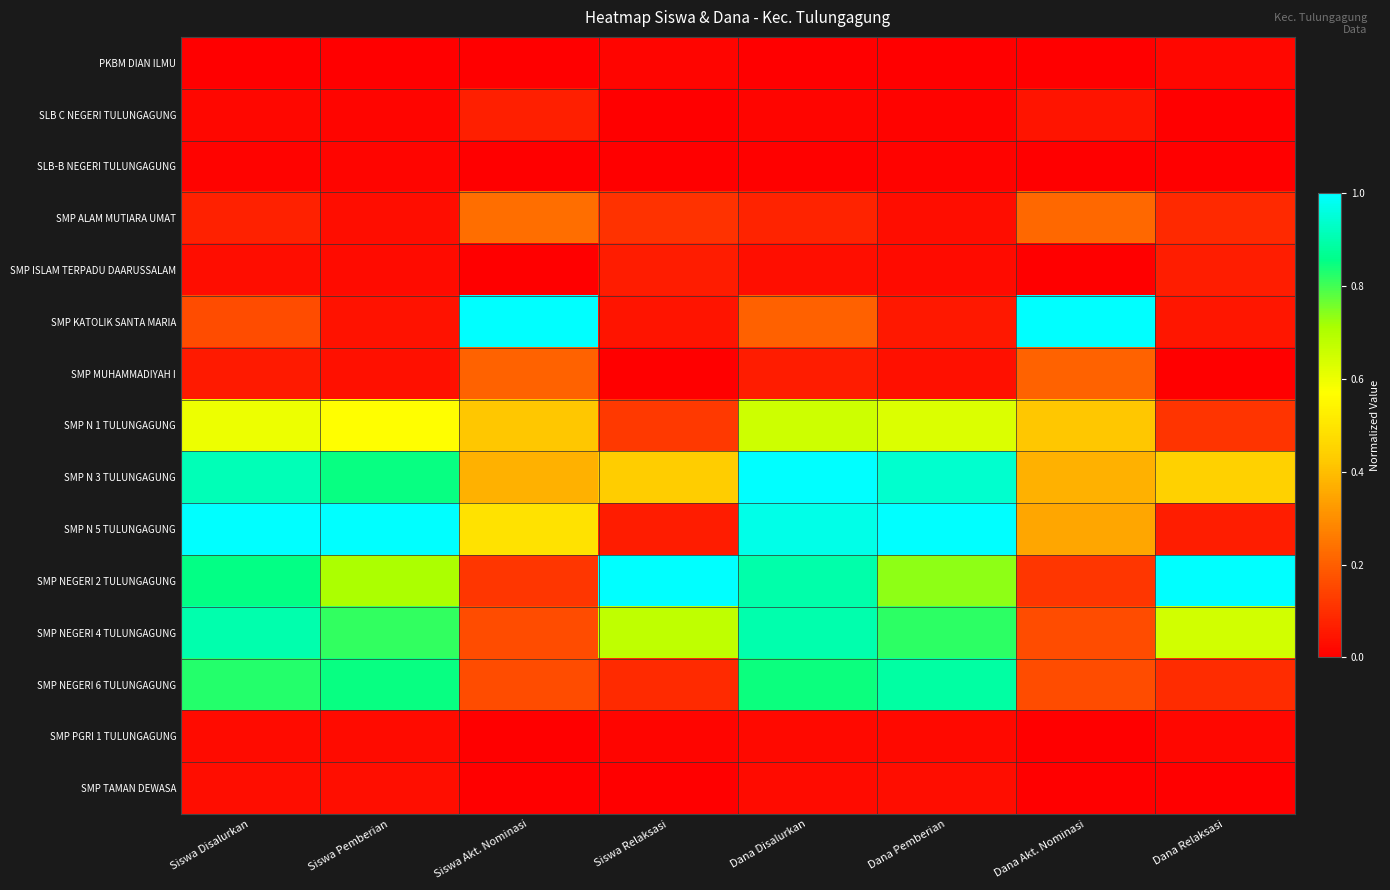

What is the difference between the highest and lowest values at Siswa Akt. Nominasi?

1.0